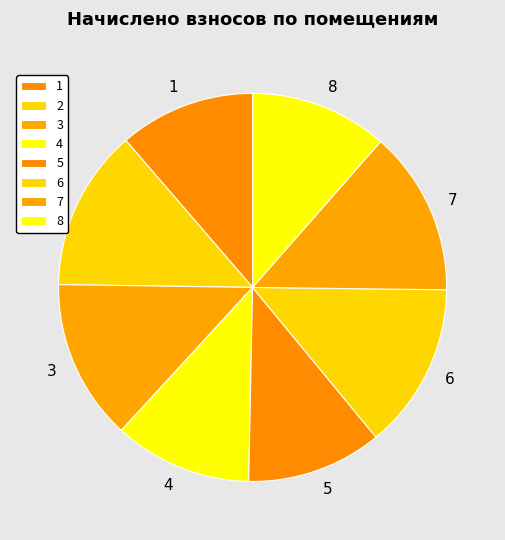

True or false: 5 accounts for 4% of the total.

False